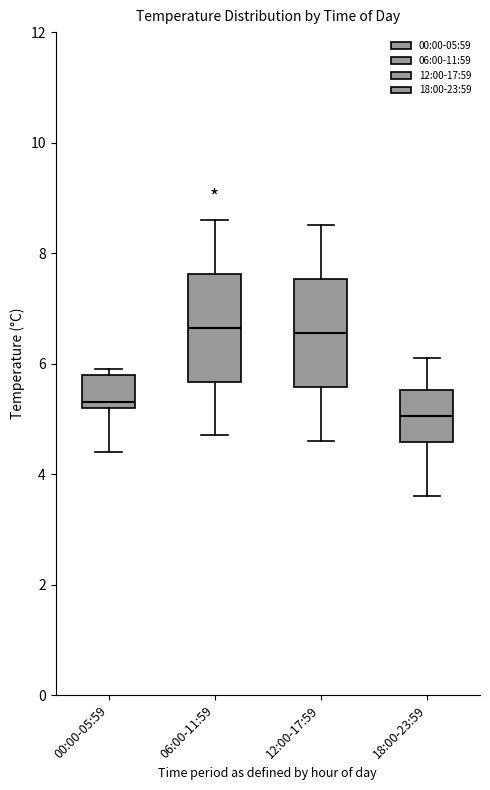

Which box's median line is the lowest?

18:00-23:59